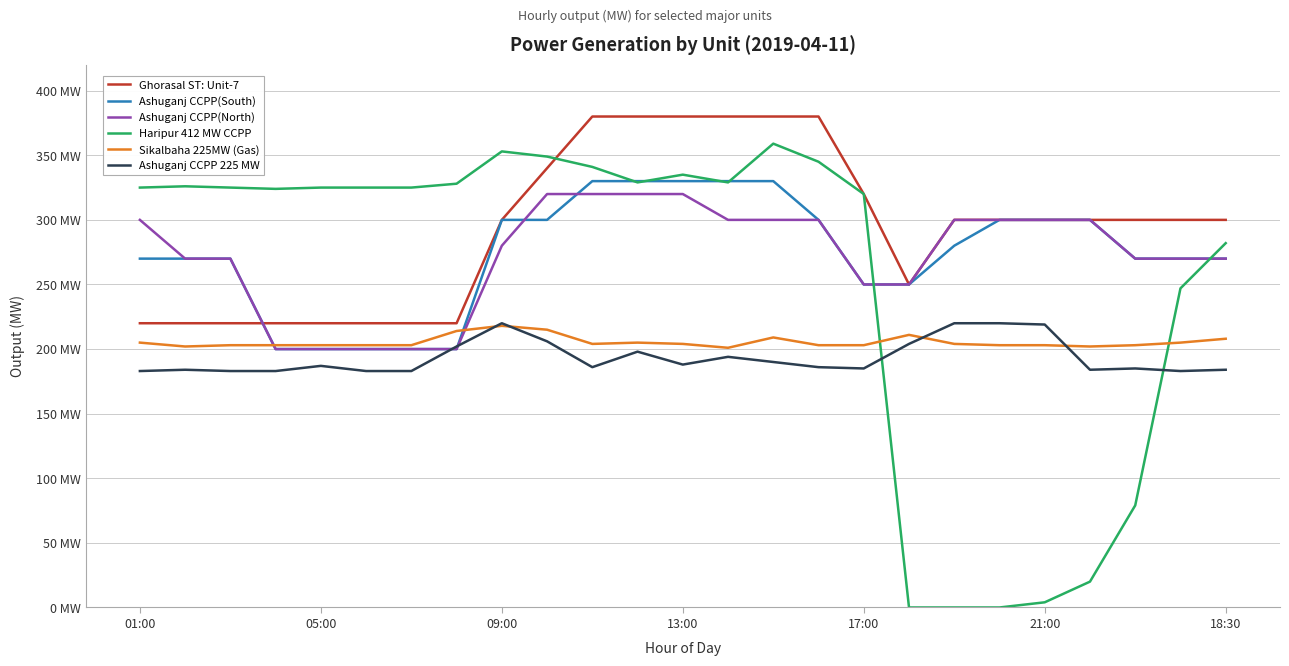

How many intersections are there between Ghorasal ST: Unit-7 and Ashuganj CCPP(South)?

1